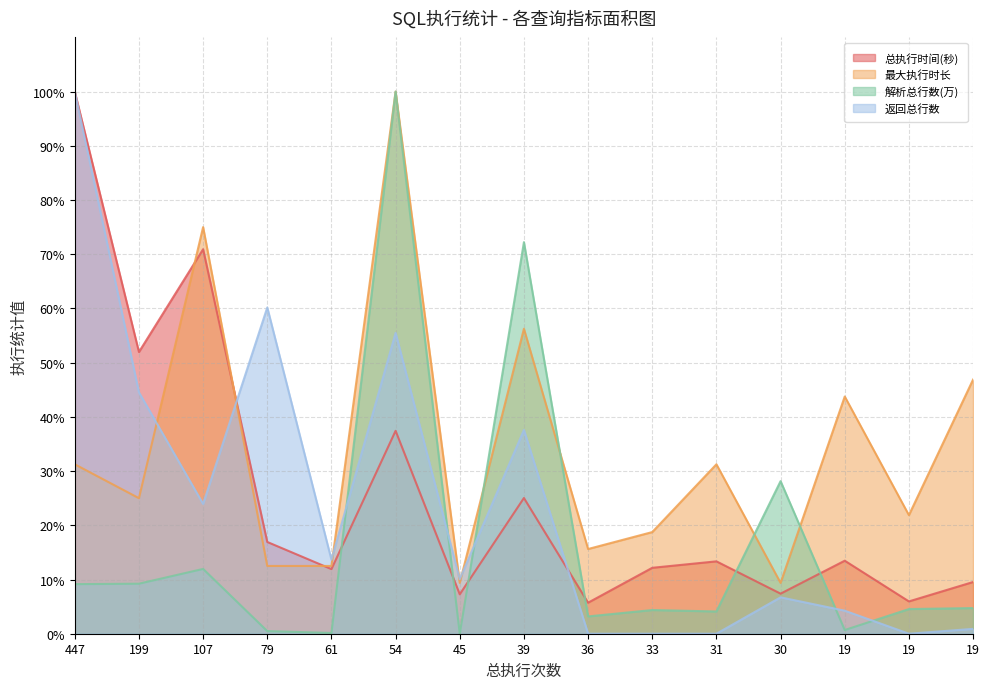

What is the value of the 总执行时间(秒) point at the 9th from the left?

5.7